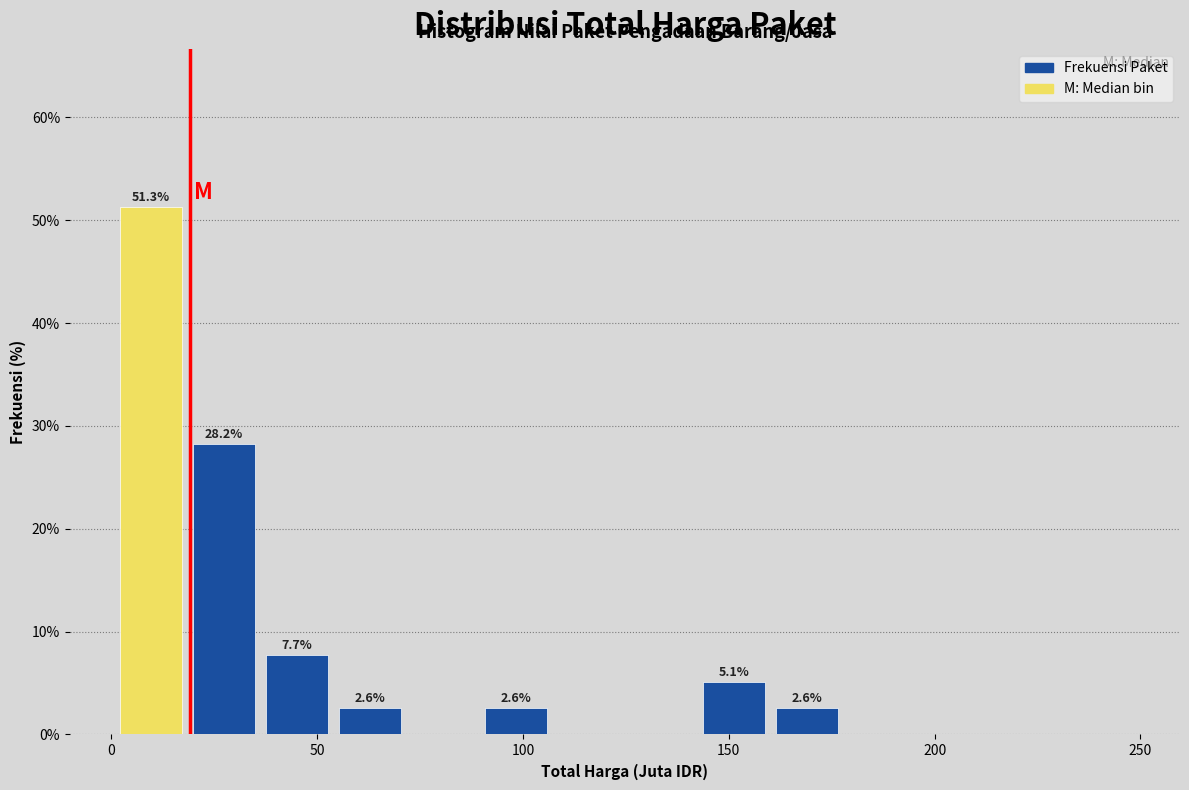

Around what value on the x-axis is the tallest bar? Give the approximate position of its centre, as read against the axis.

10